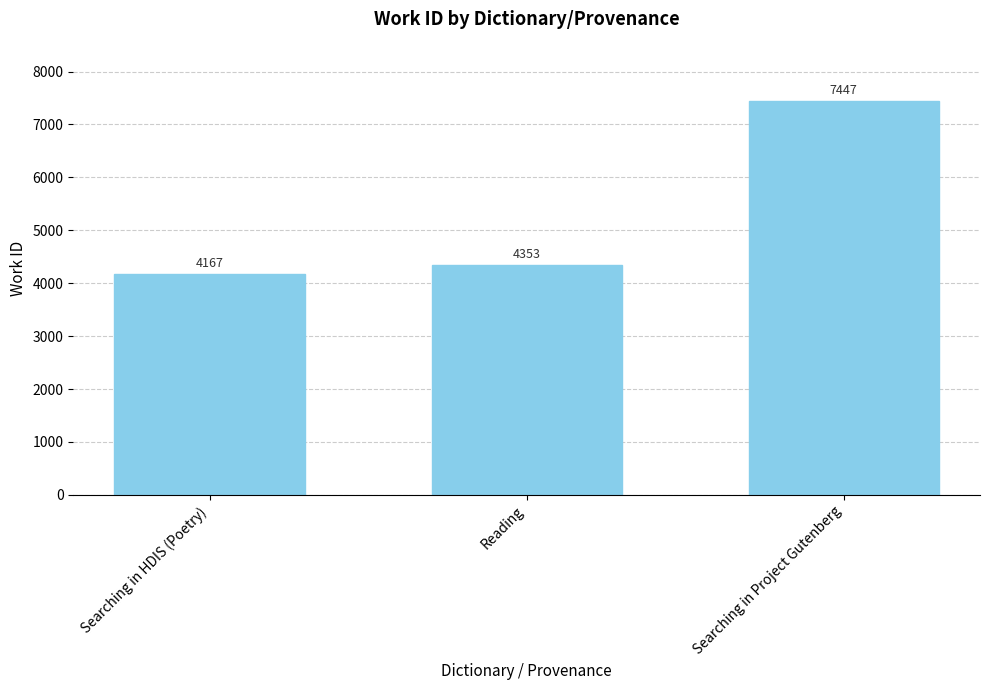

Approximately how many times larger is the value at Searching in HDIS (Poetry) compared to Reading?

1.0